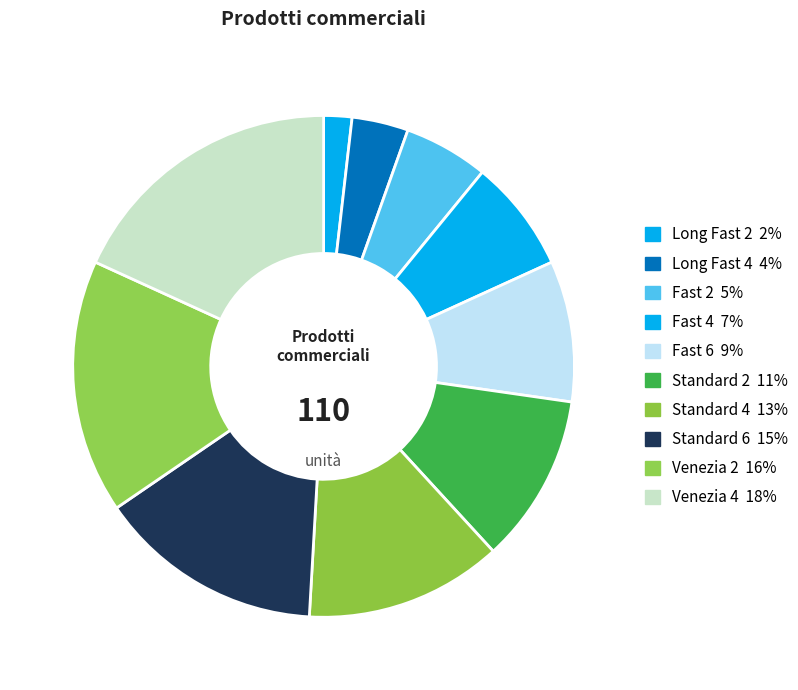

To the nearest percent, what portion does Standard 2 represent?

11%